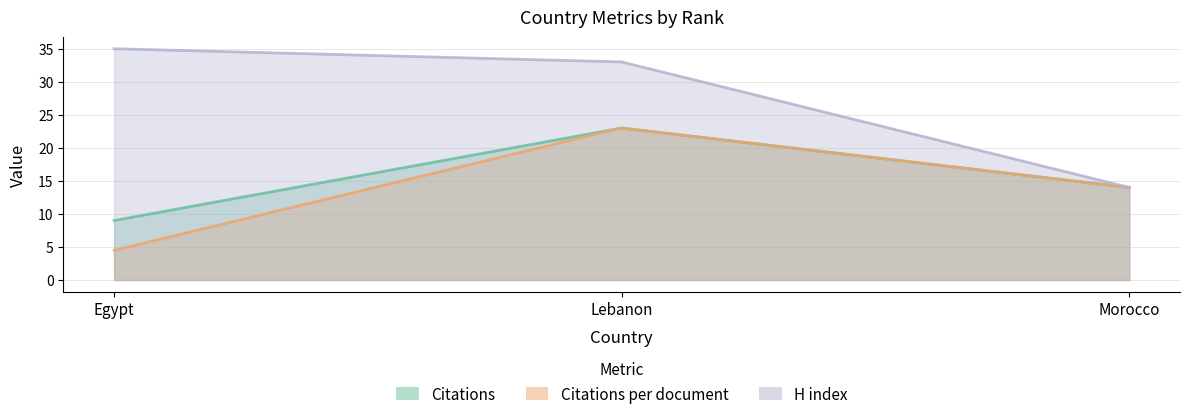

What is the difference between the highest and lowest values at Lebanon?

10.0